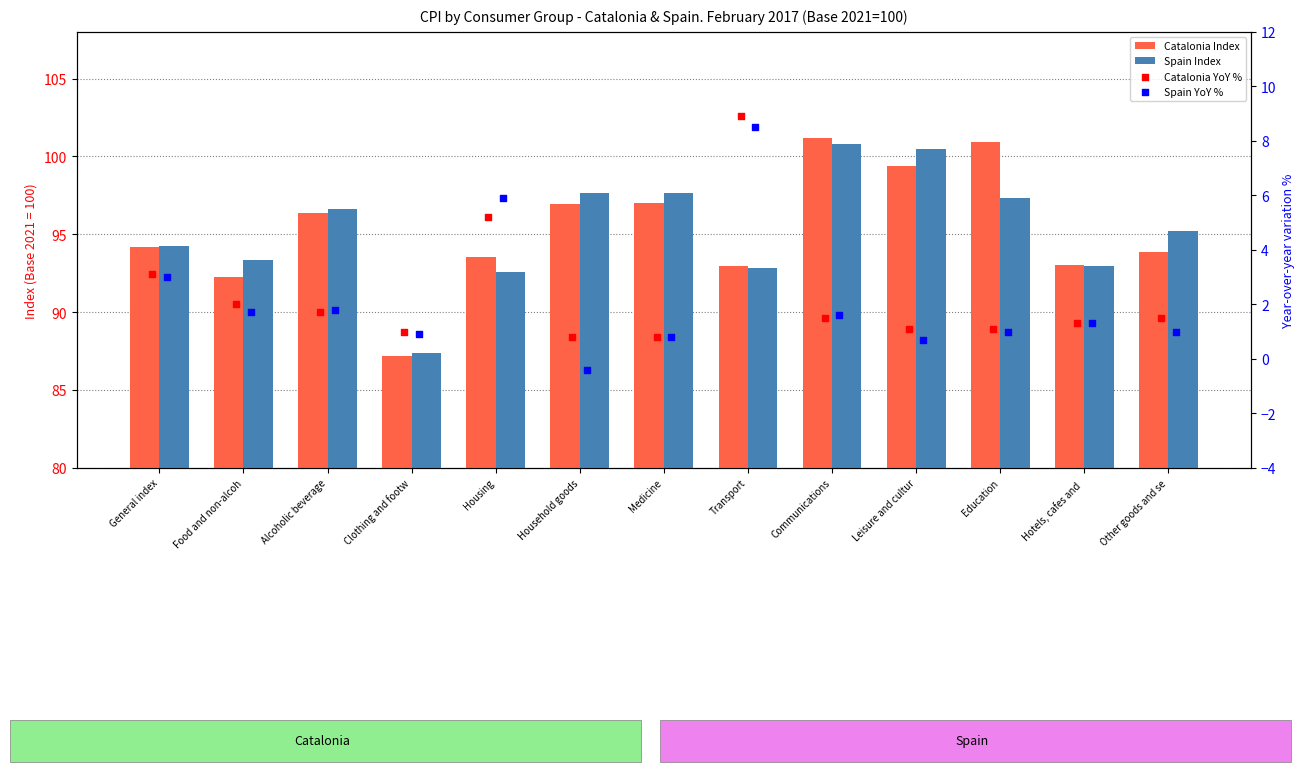

Which series contains the lowest Y value?

Spain YoY %